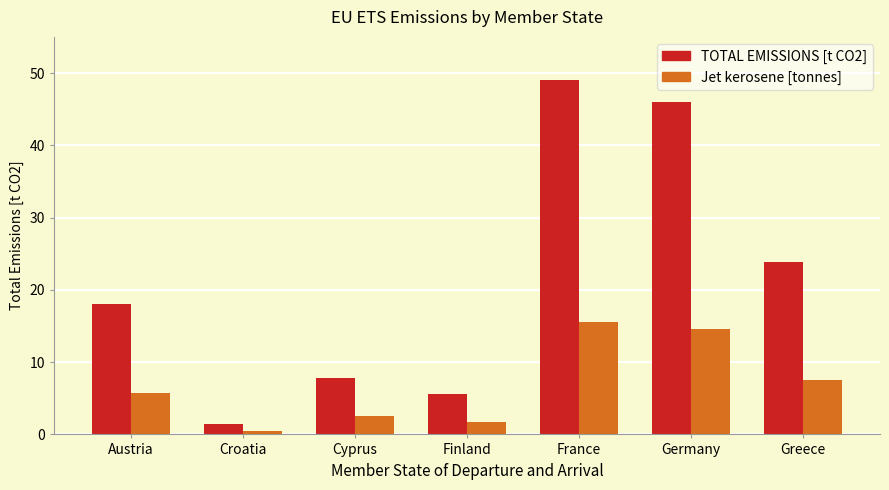

Reading left to right, extract all data points from this chart.

TOTAL EMISSIONS [t CO2]: Austria=18.0	Croatia=1.5	Cyprus=7.8	Finland=5.6	France=49.1	Germany=46.0	Greece=23.9
Jet kerosene [tonnes]: Austria=5.7	Croatia=0.5	Cyprus=2.5	Finland=1.8	France=15.5	Germany=14.5	Greece=7.6